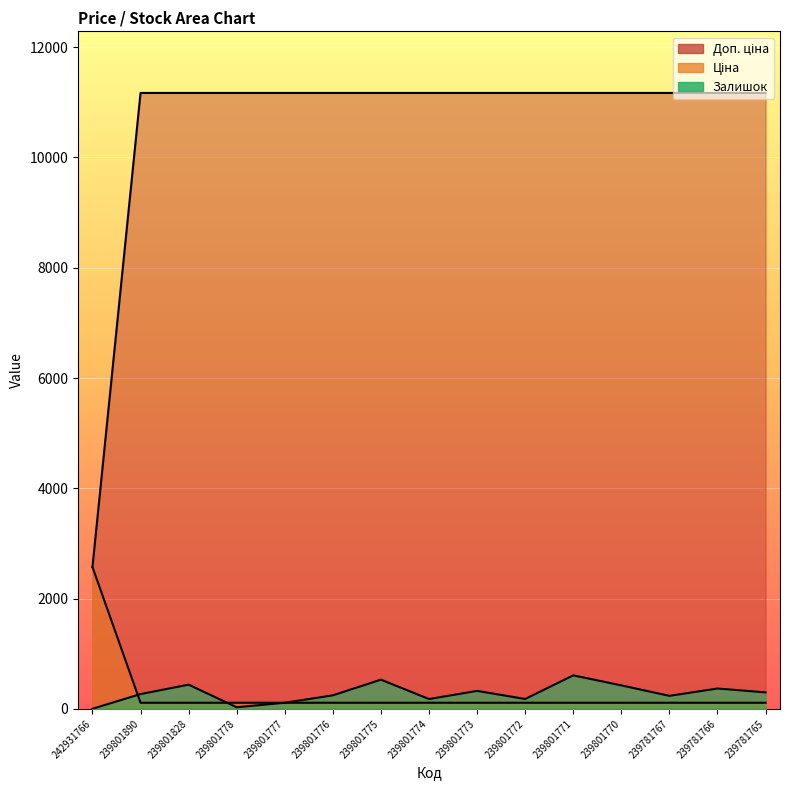

How many lines are shown in the chart?

3